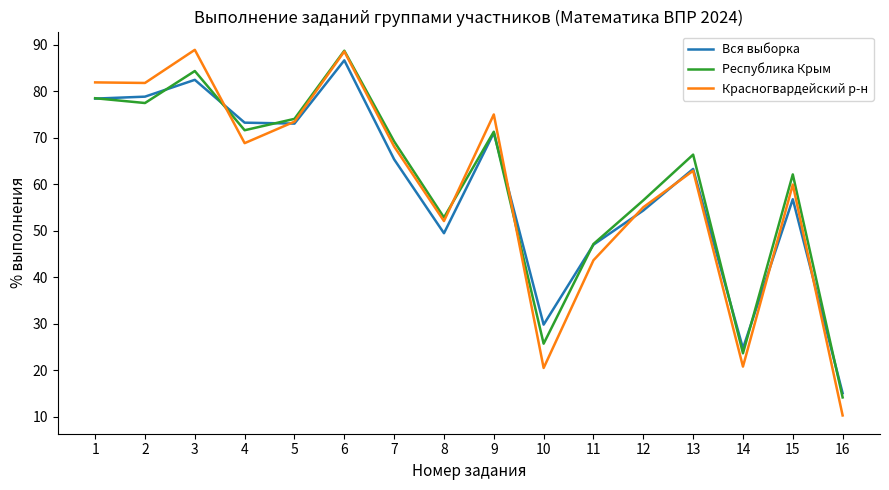

Which category has the lowest value in the Вся выборка series?

16